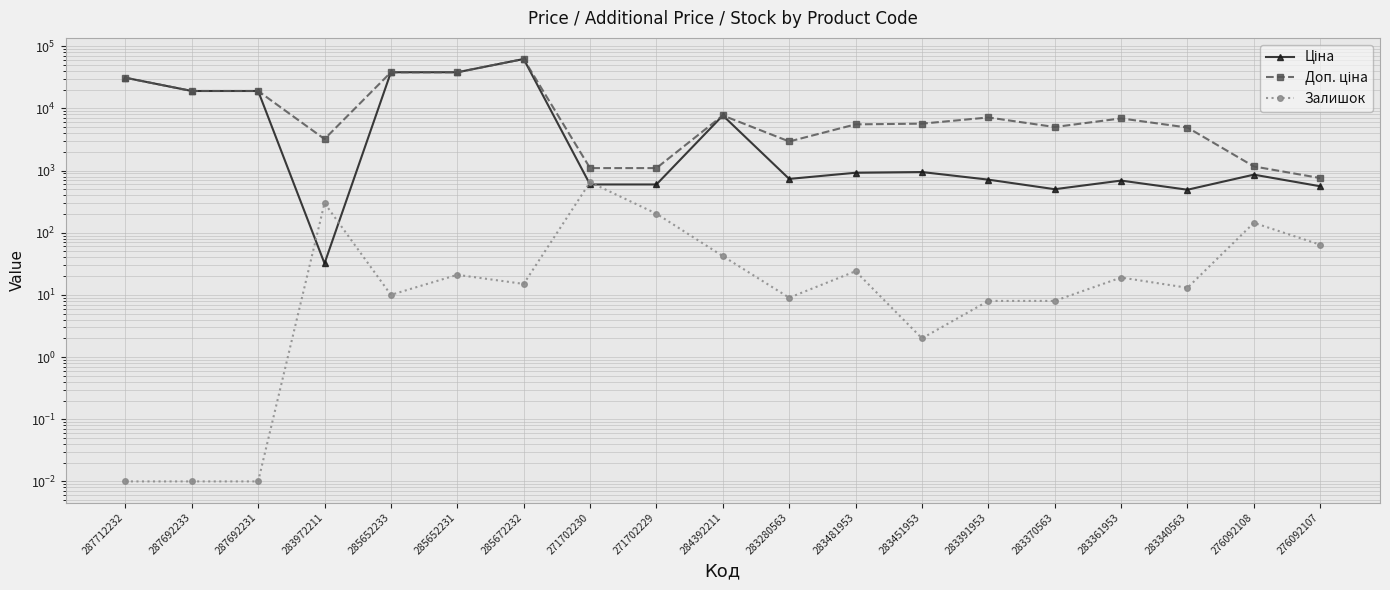

Is the value of Ціна at 283370563 greater than the value of Доп. ціна at 276092108?

No